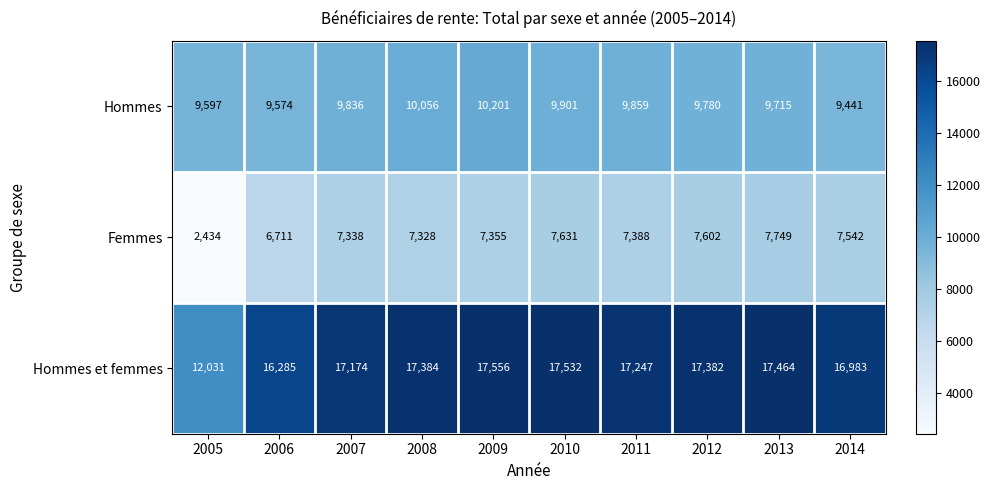

Where is Femmes nearest to the value 5091?

2006